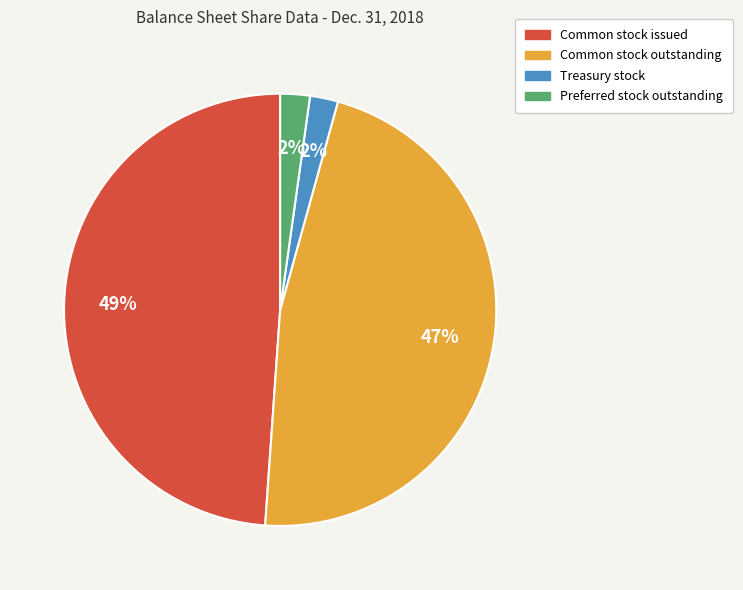

What percentage is the Common stock outstanding slice, to the nearest percent?

47%